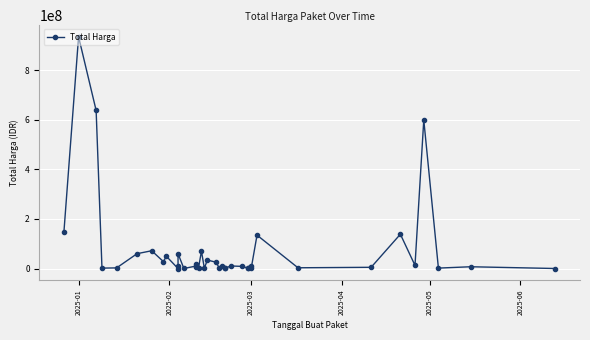

Is this an area chart (filled region under the line)?

No